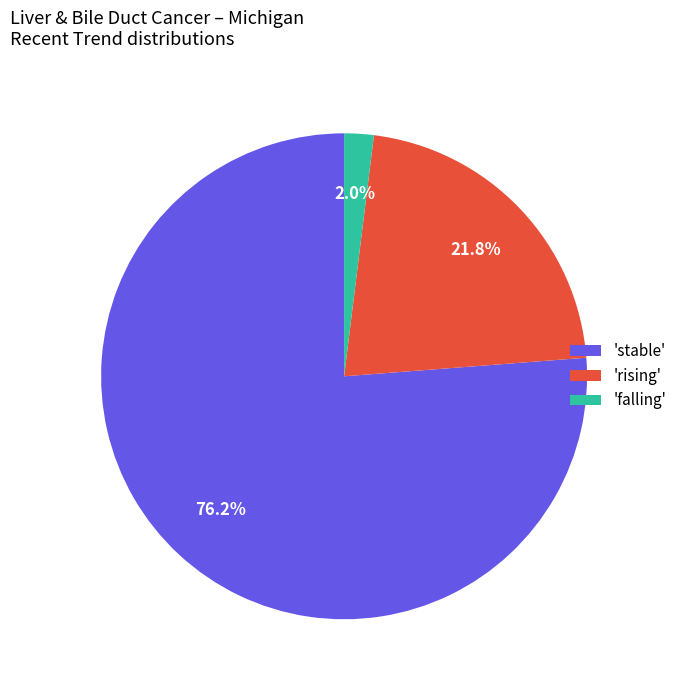

Is there a majority slice in this chart?

Yes